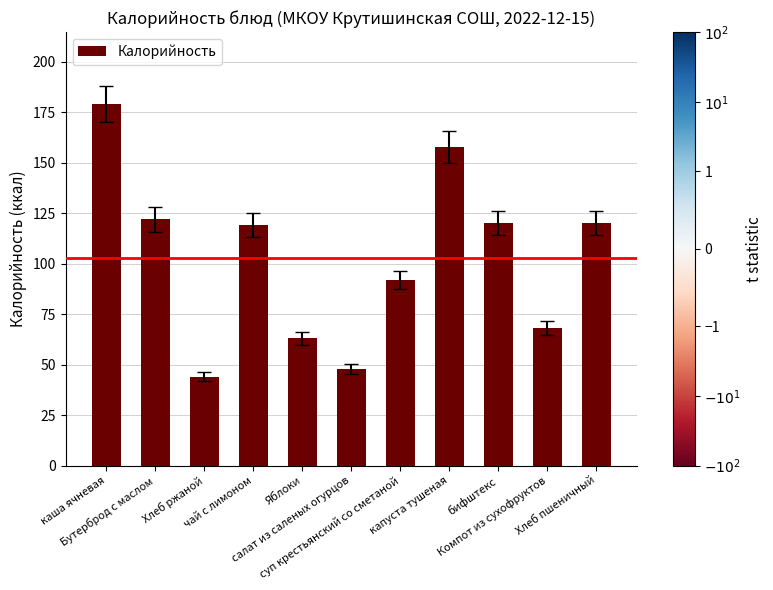

The chart shows a value of 17 at Яблоки. True or false?

False